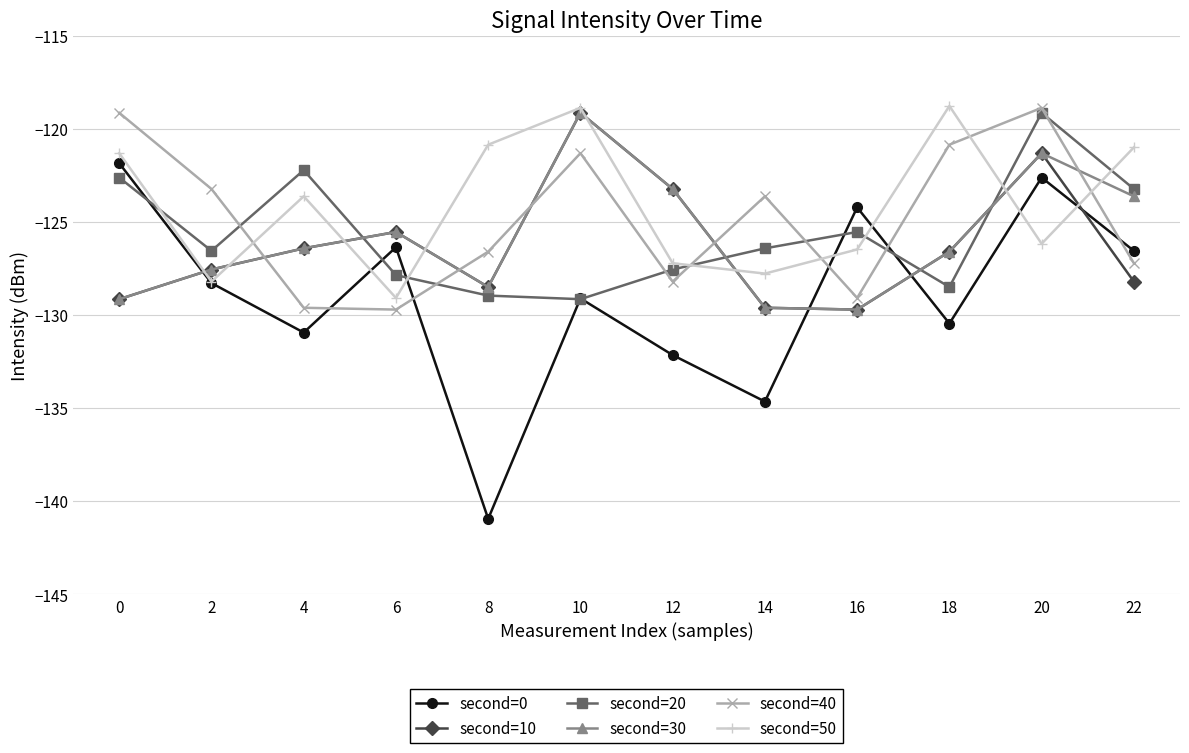

What is the greatest value displayed?

-118.8